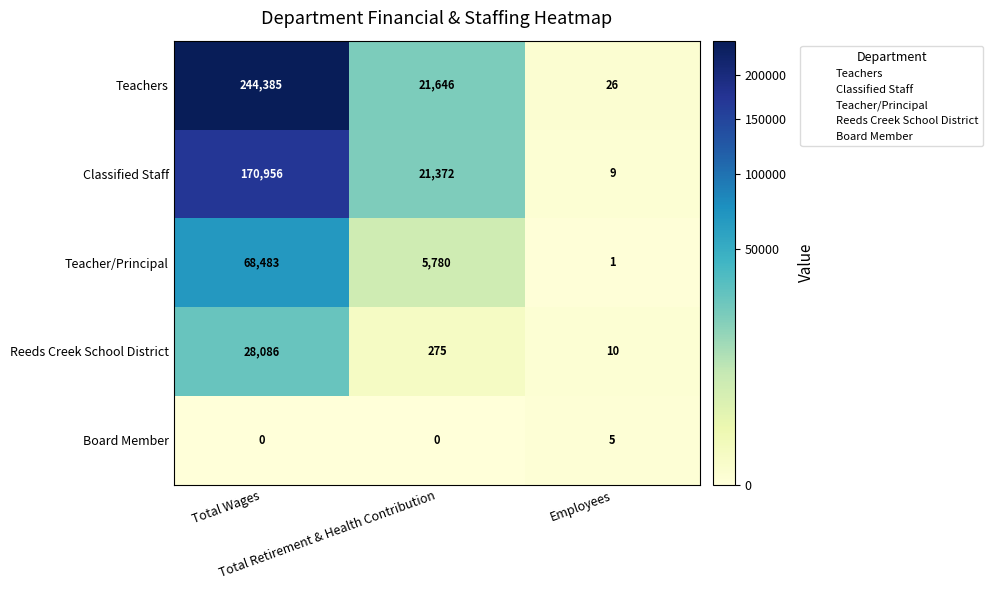

Which series has the largest total across all categories?

Teachers